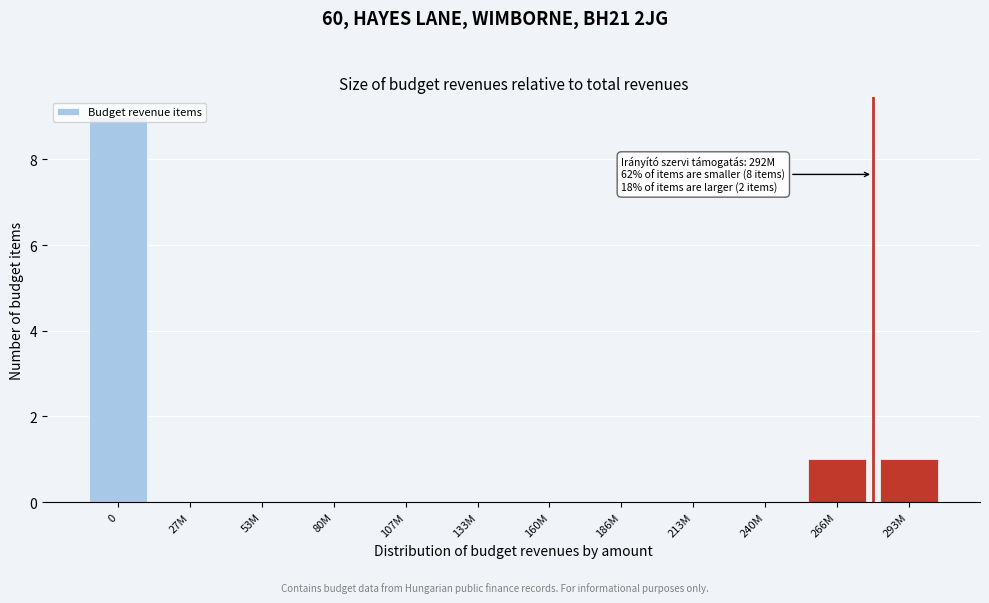

Between 133M and 293M, which is larger?

293M